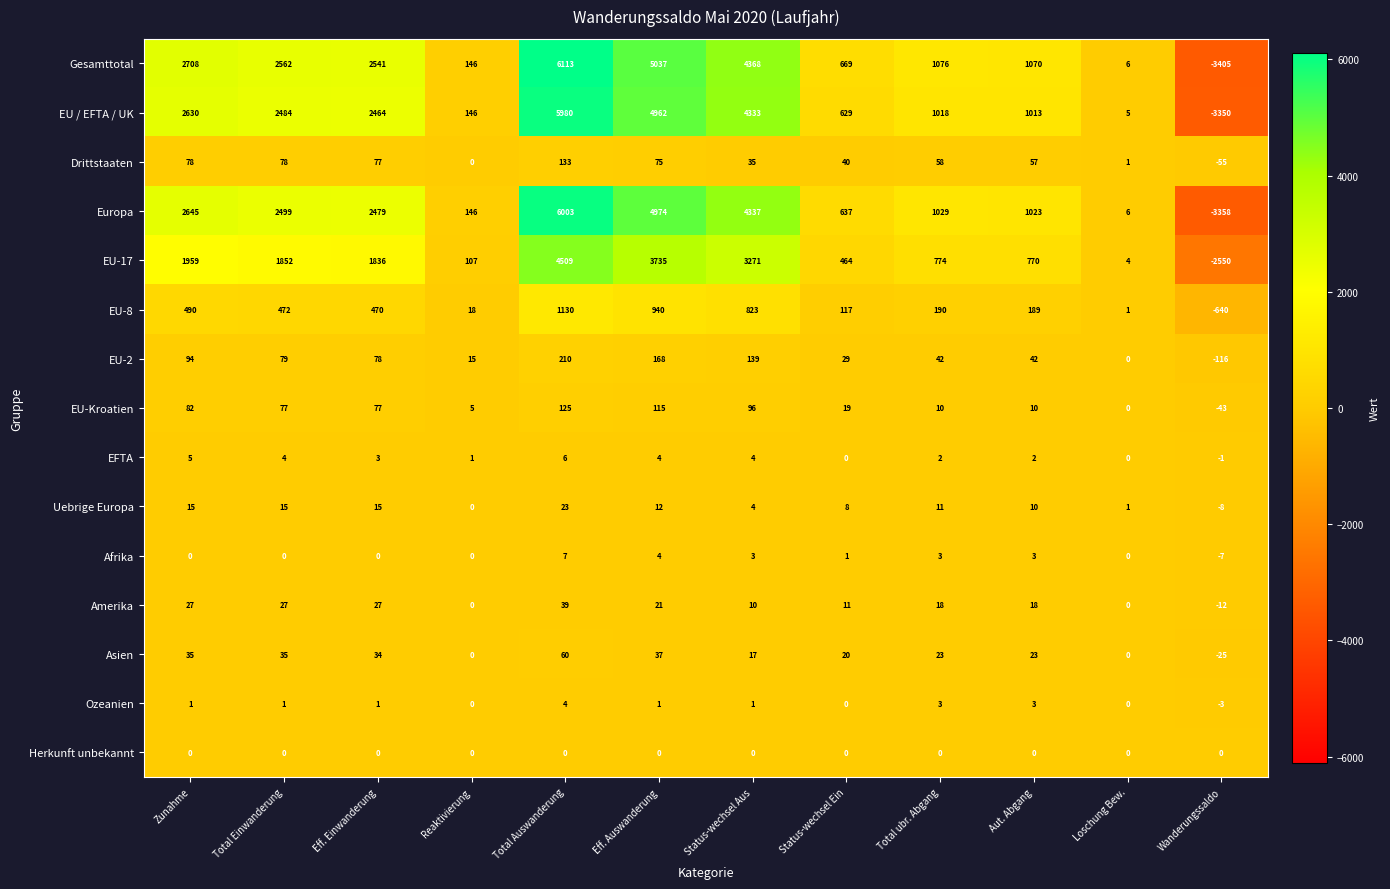

What is the difference between the highest and lowest values at Zunahme?

2708